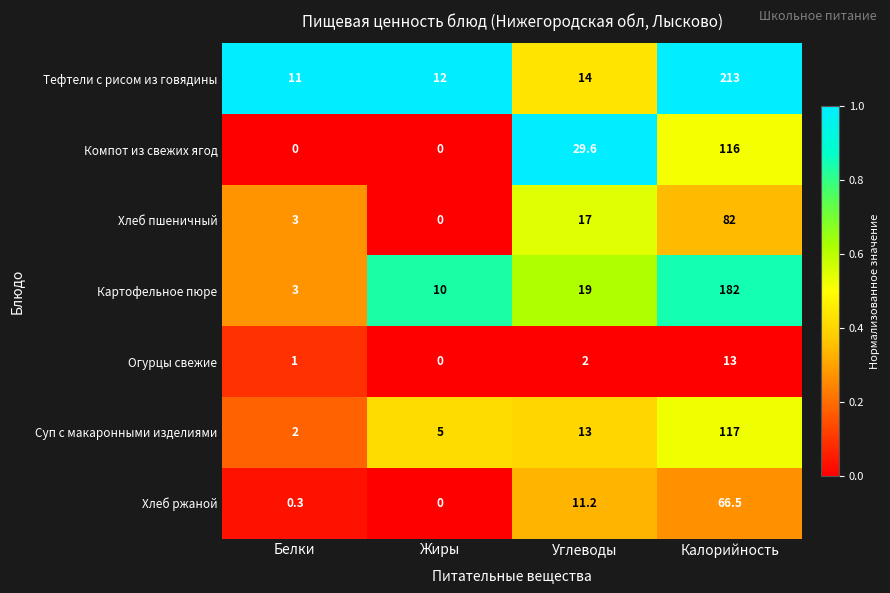

Reading left to right, what are all the values shown in this chart?

Тефтели с рисом из говядины: 11.0	12.0	14.0	213.0
Компот из свежих ягод: 0.0	0.0	29.6	116.0
Хлеб пшеничный: 3.0	0.0	17.0	82.0
Картофельное пюре: 3.0	10.0	19.0	182.0
Огурцы свежие: 1.0	0.0	2.0	13.0
Суп с макаронными изделиями: 2.0	5.0	13.0	117.0
Хлеб ржаной: 0.3	0.0	11.2	66.5